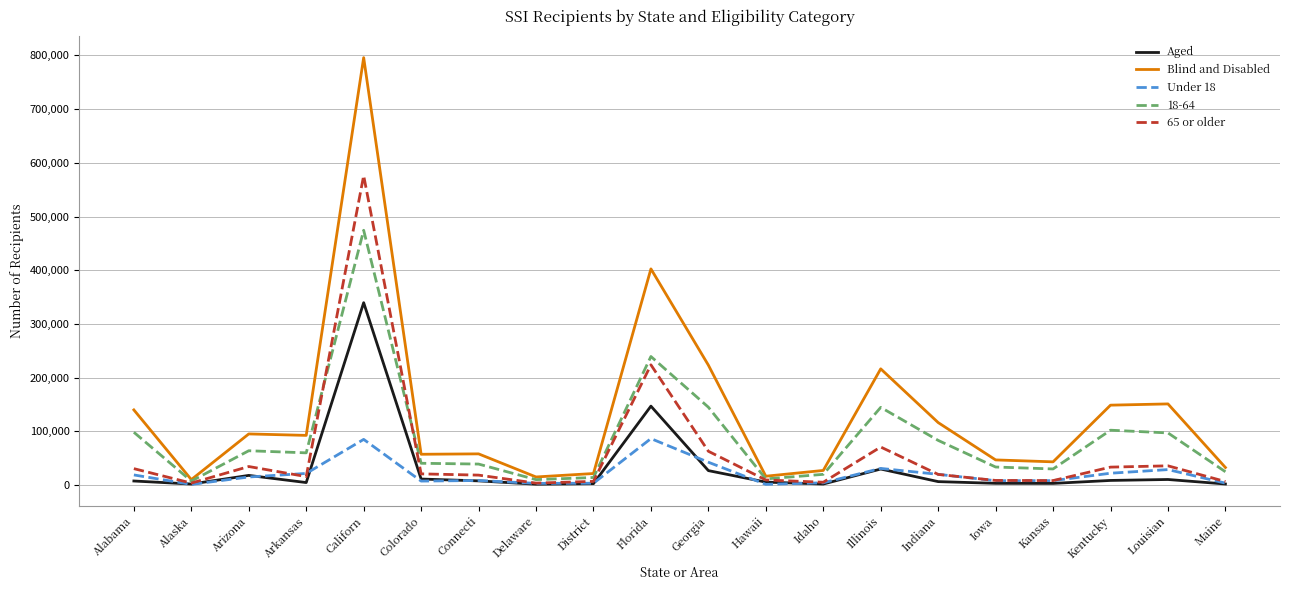

Which series has the widest spread of values?

Blind and Disabled